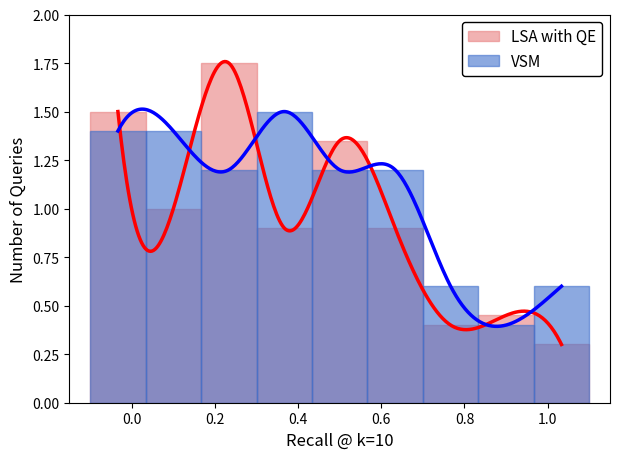

Rank the series by their maximum value, from lowest to highest.

VSM, LSA with QE